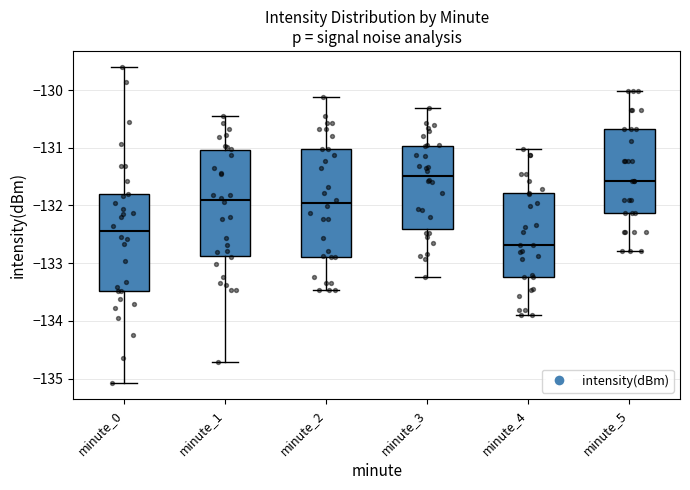

Where is the lower edge of the box for minute_1 on the y-axis? The values are not printed on the chart, so give them approximately, as read against the axis.

-132.9